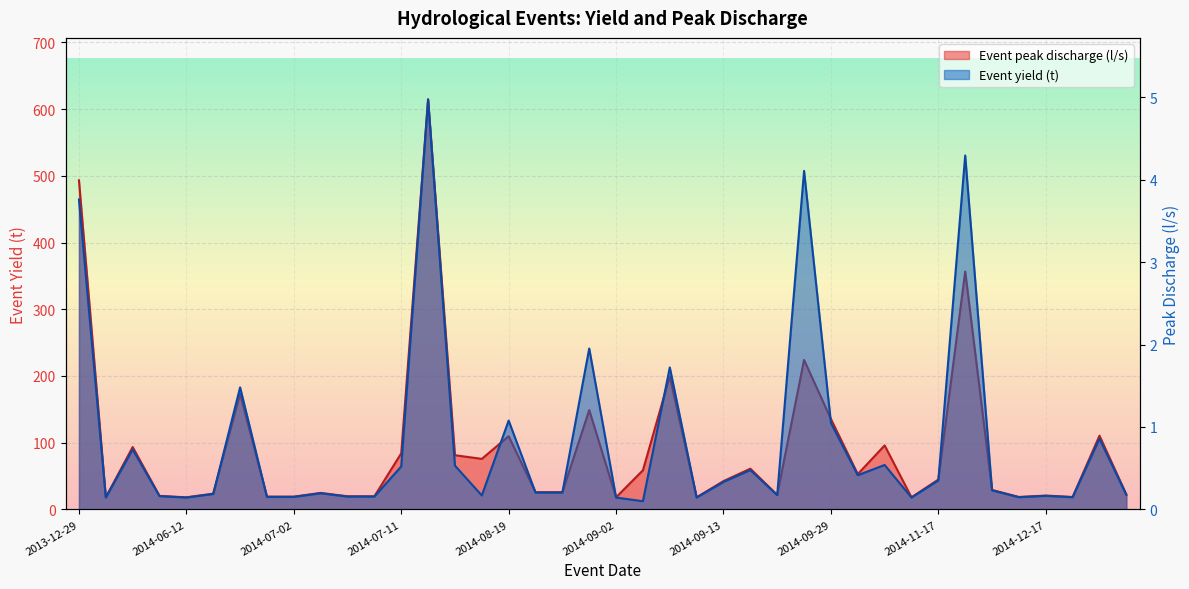

What value does the Event yield (t) series have at 2014-07-03?

0.2